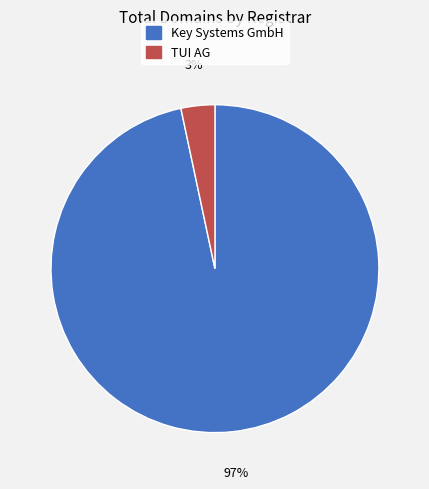

Which slice is the smallest?

TUI AG